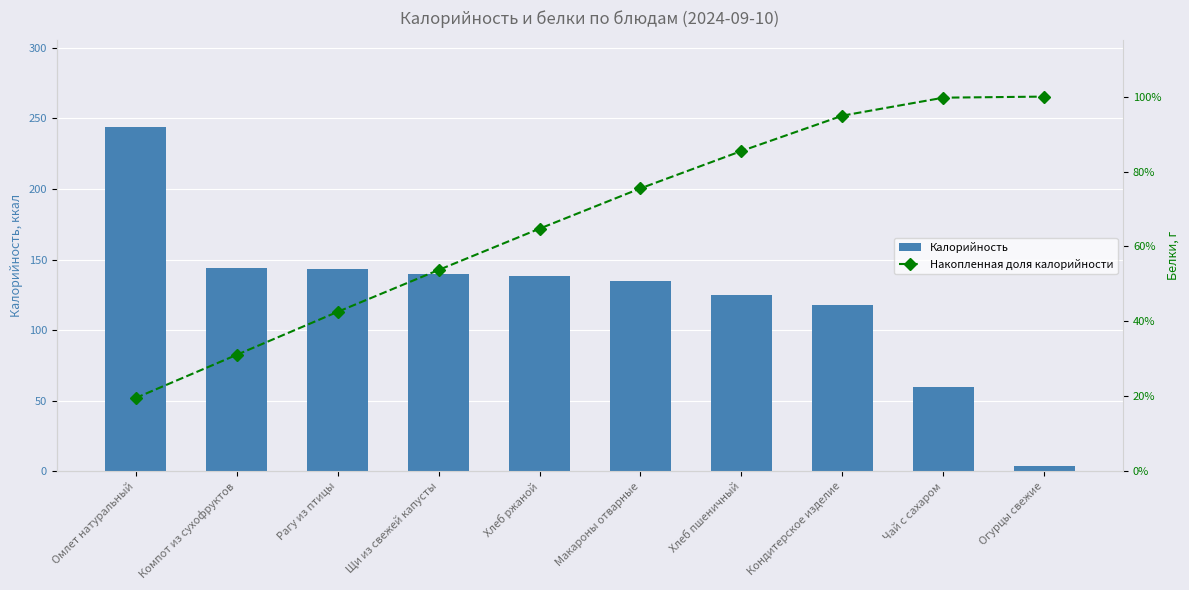

At which category is the sum across all series the highest?

Омлет натуральный